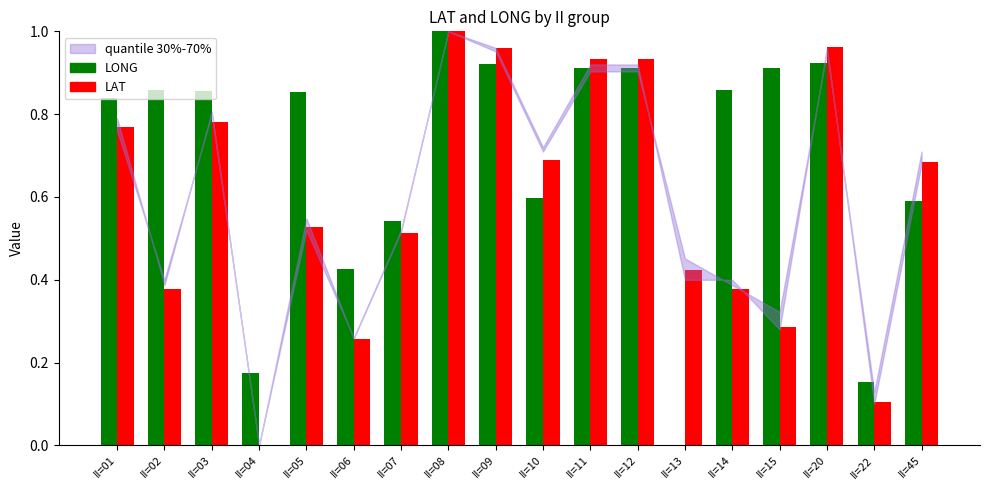

The LONG series shows 0.2 at II=01. True or false?

False